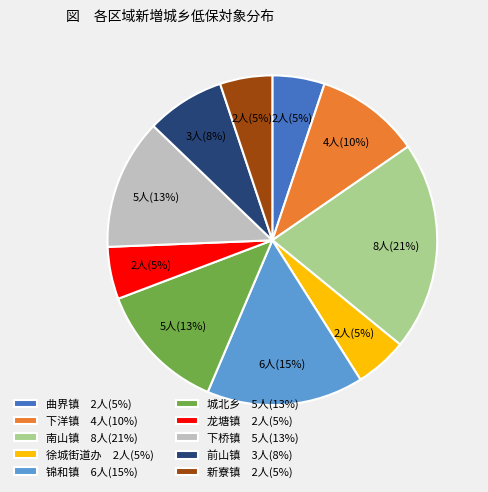

To the nearest percent, what is the combined percentage of 下桥镇 5人(13%) and 锦和镇 6人(15%)?

28%